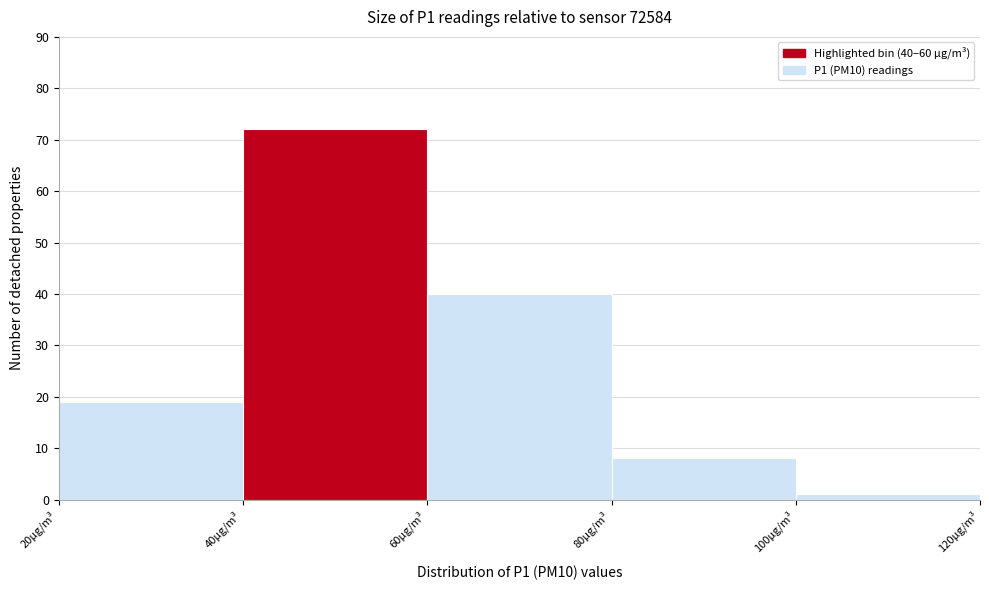

Which range on the x-axis has the tallest bar?

40 to 60